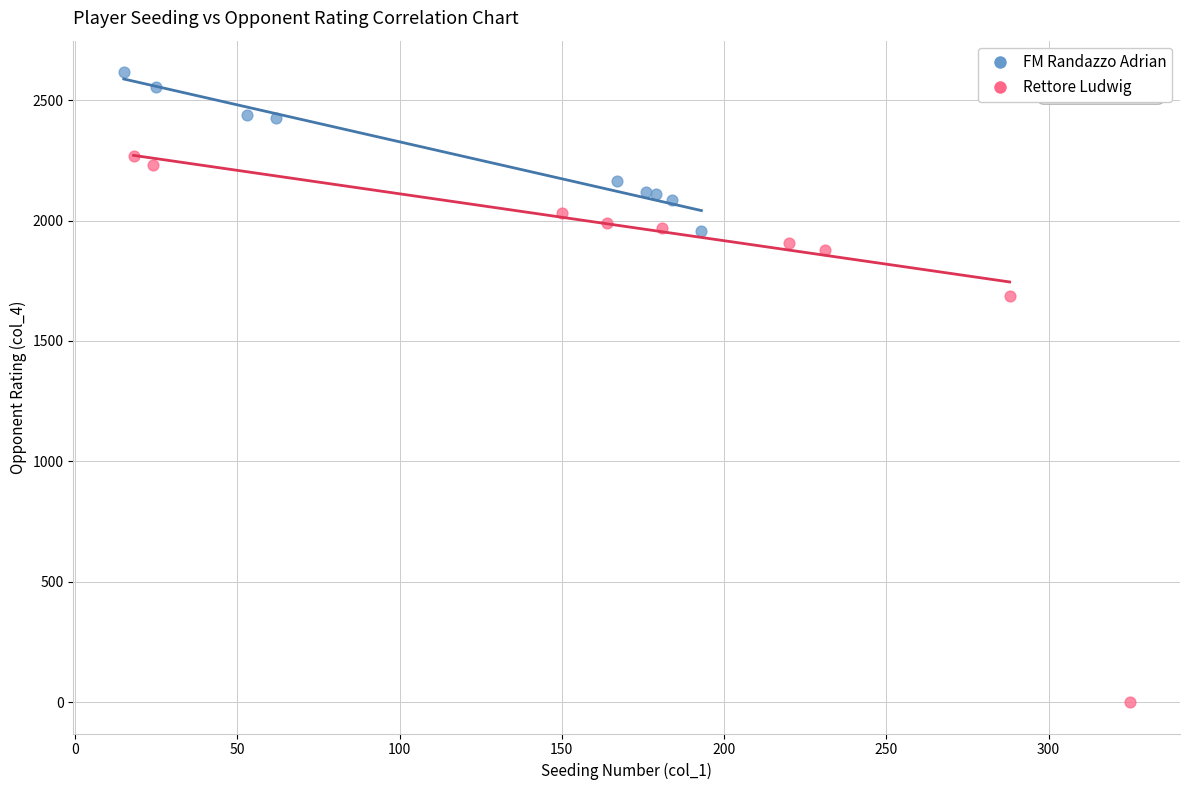

Which series has the largest Y range (max minus min)?

Rettore Ludwig